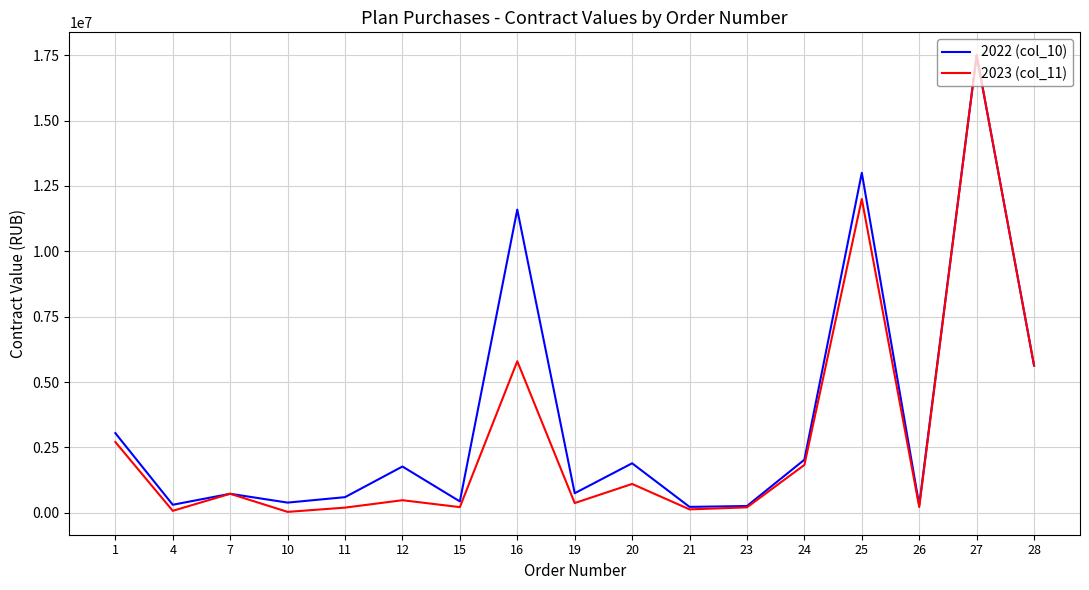

What are all the series names shown in the legend?

2022 (col_10), 2023 (col_11)